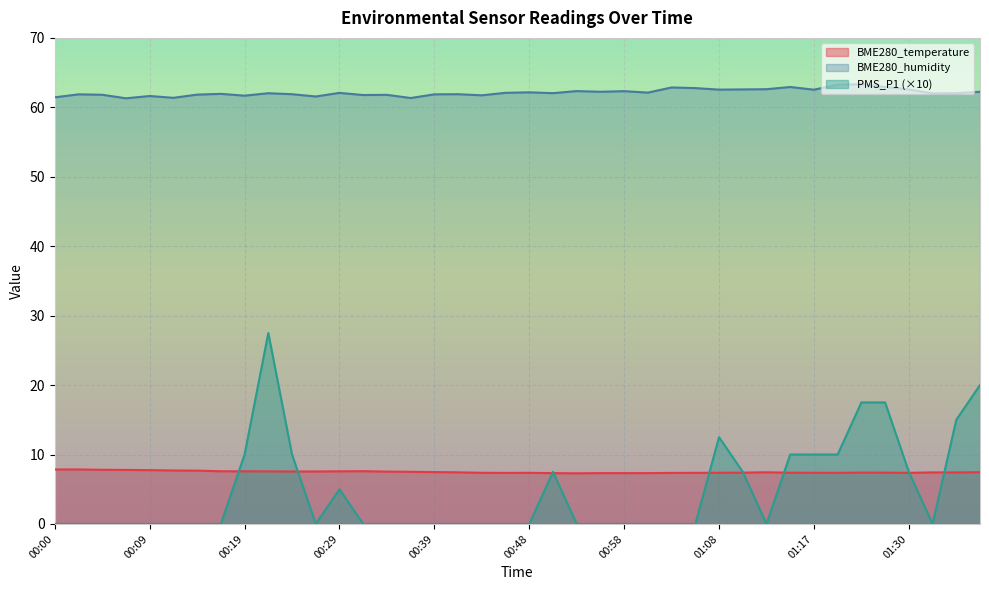

Does the chart display data point markers on the line(s)?

No